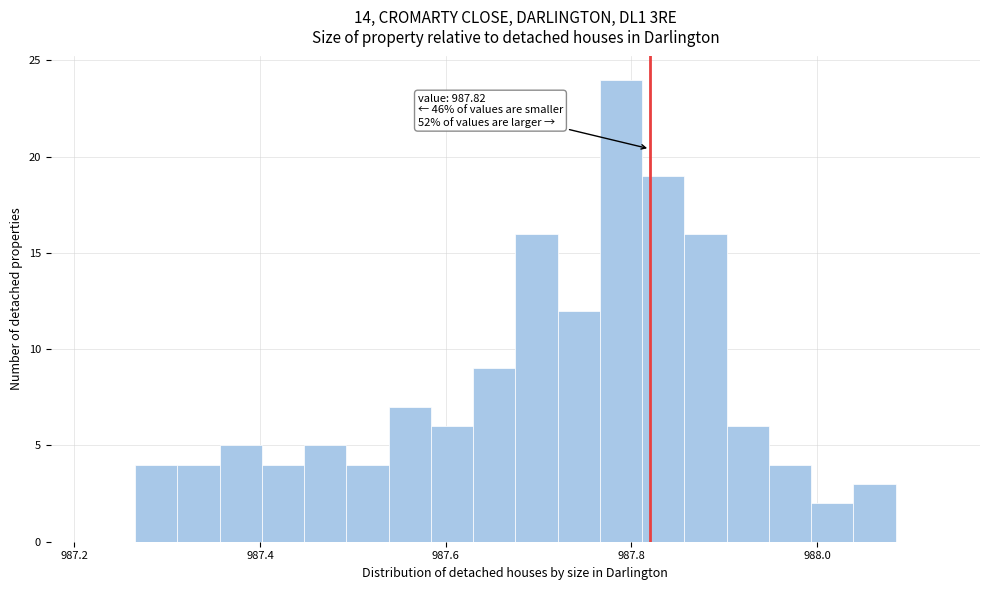

Around what value on the x-axis is the tallest bar? Give the approximate position of its centre, as read against the axis.

987.78